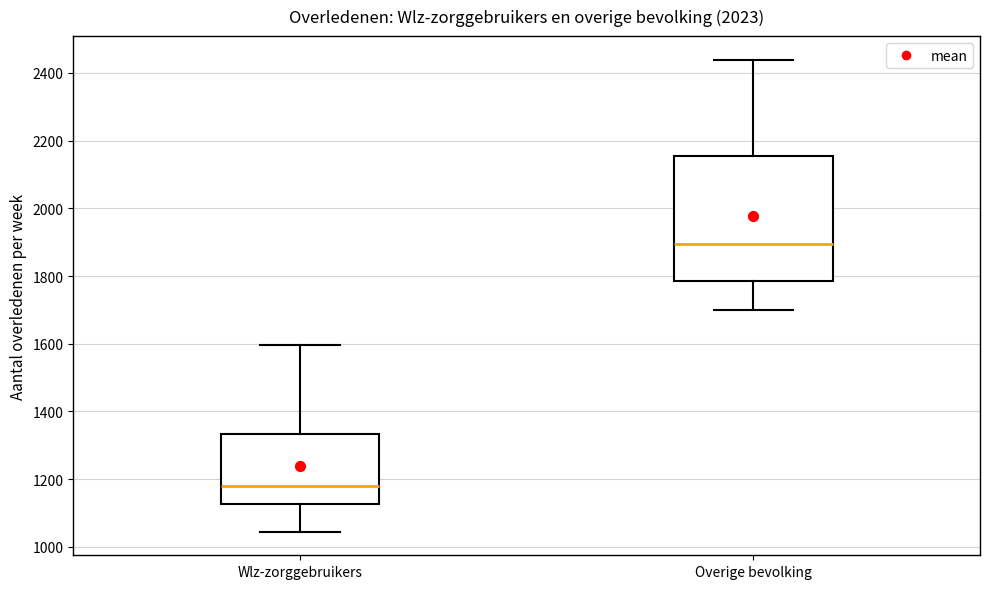

Which box has the lowest median line?

Wlz-zorggebruikers